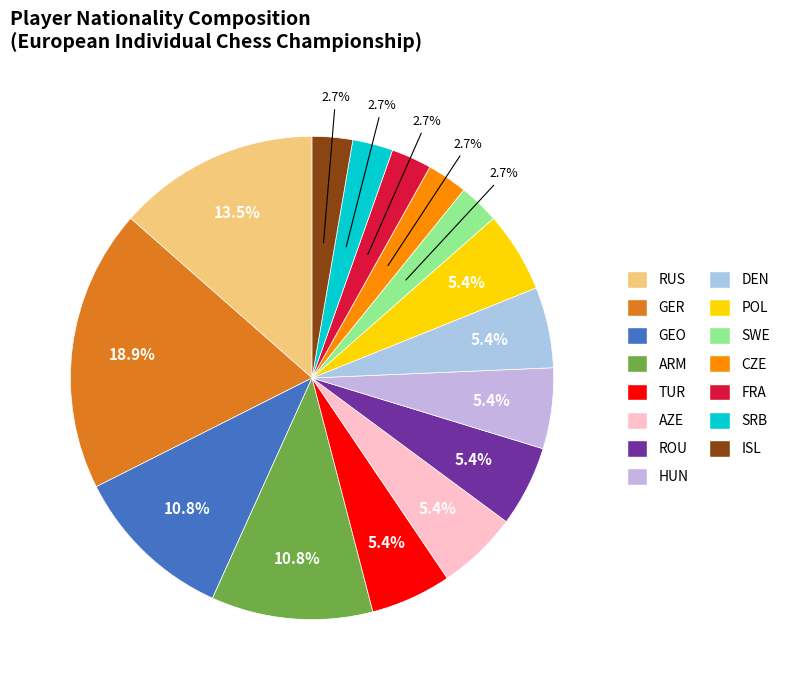

To the nearest percent, what portion does HUN represent?

5%